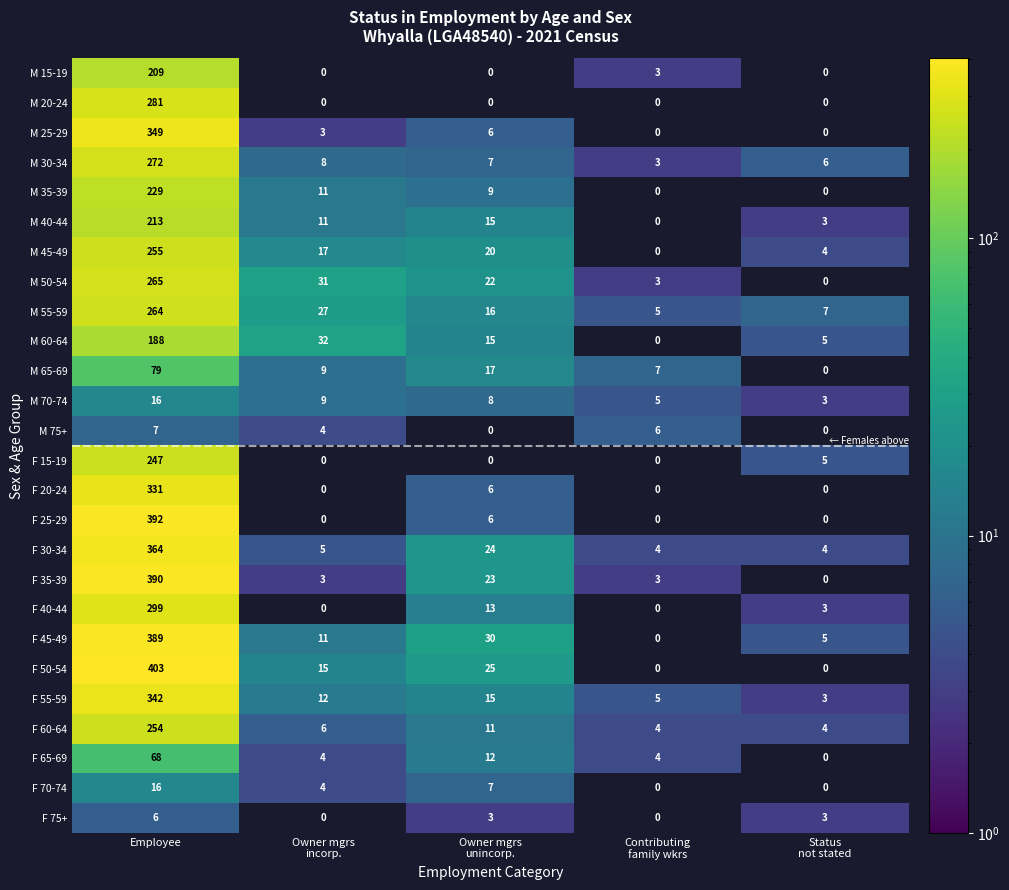

What is the greatest value displayed?

403